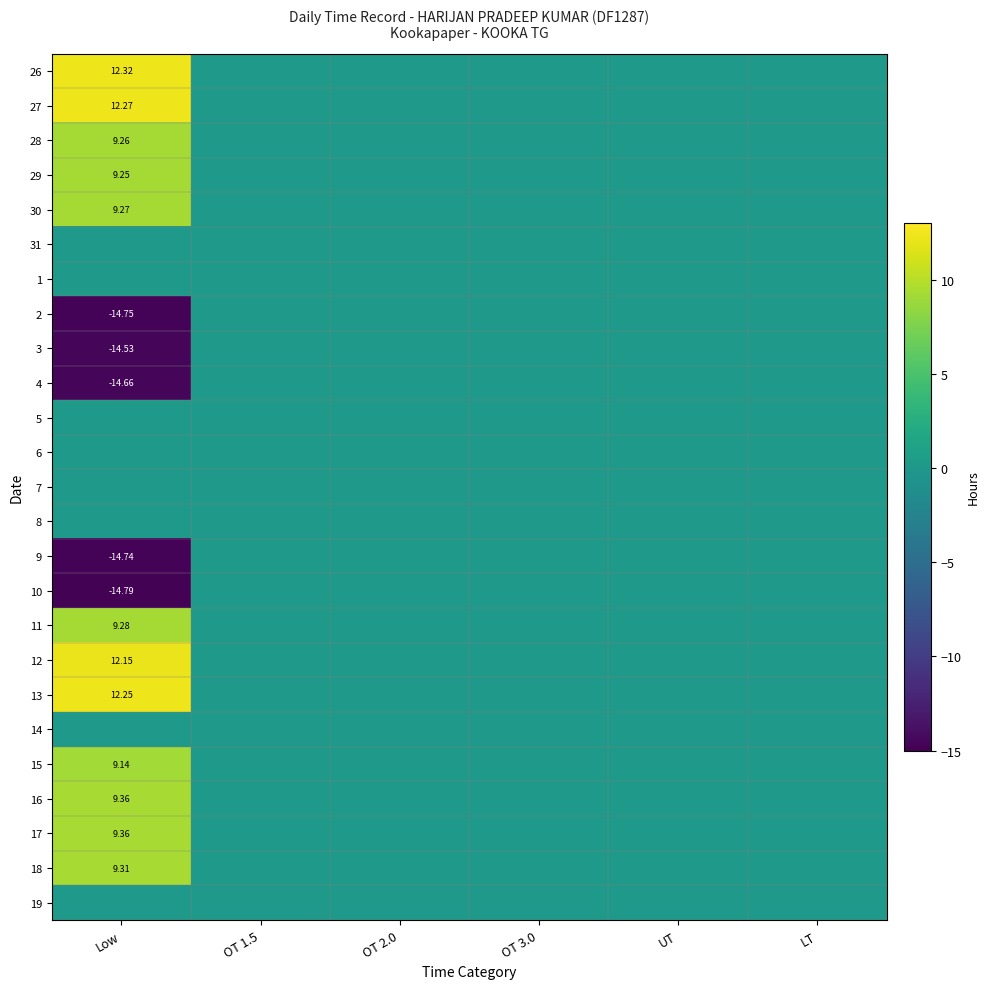

Rank the categories by 3 value from highest to lowest.

OT 1.5, OT 2.0, OT 3.0, UT, LT, Low